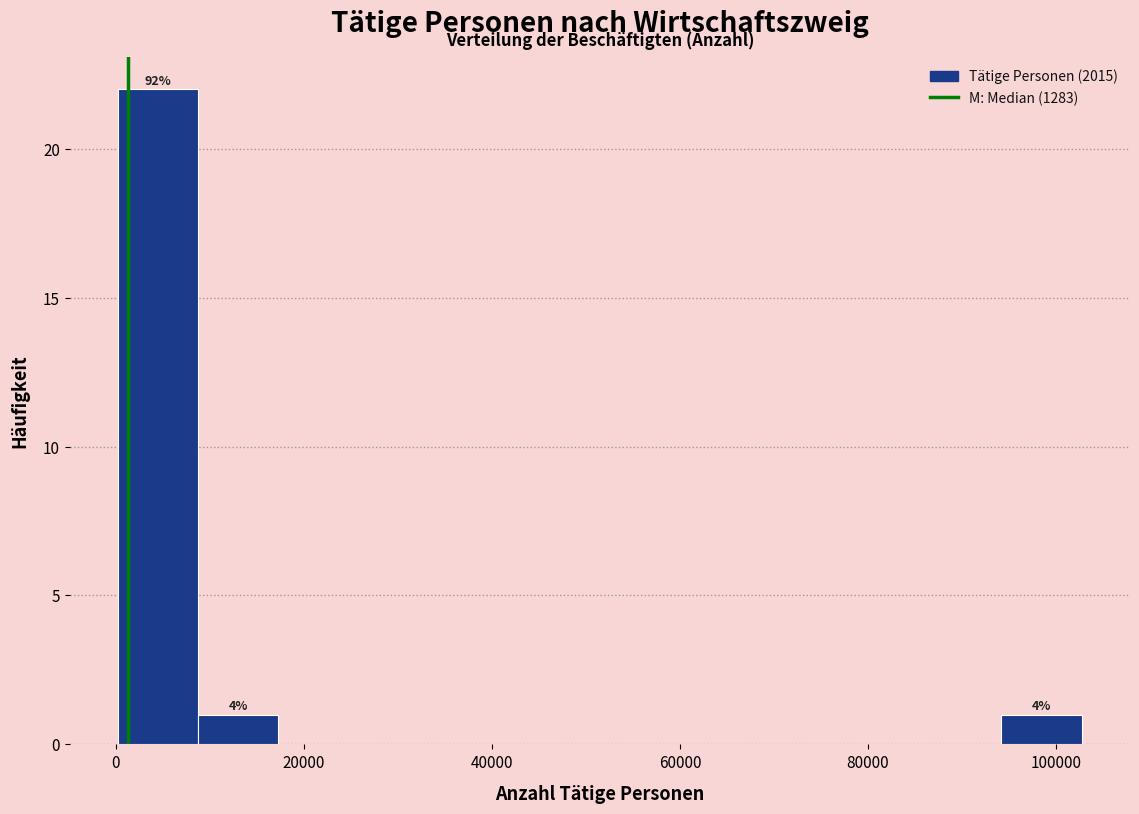

Which range on the x-axis has the tallest bar?

0 to 8000